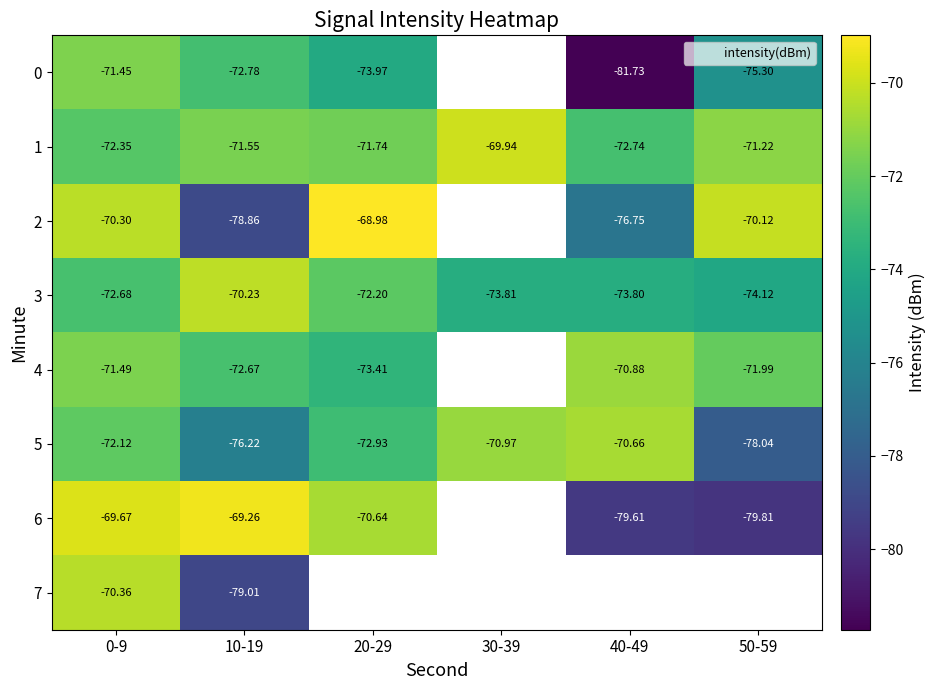

How many values in 2 are below zero?

5